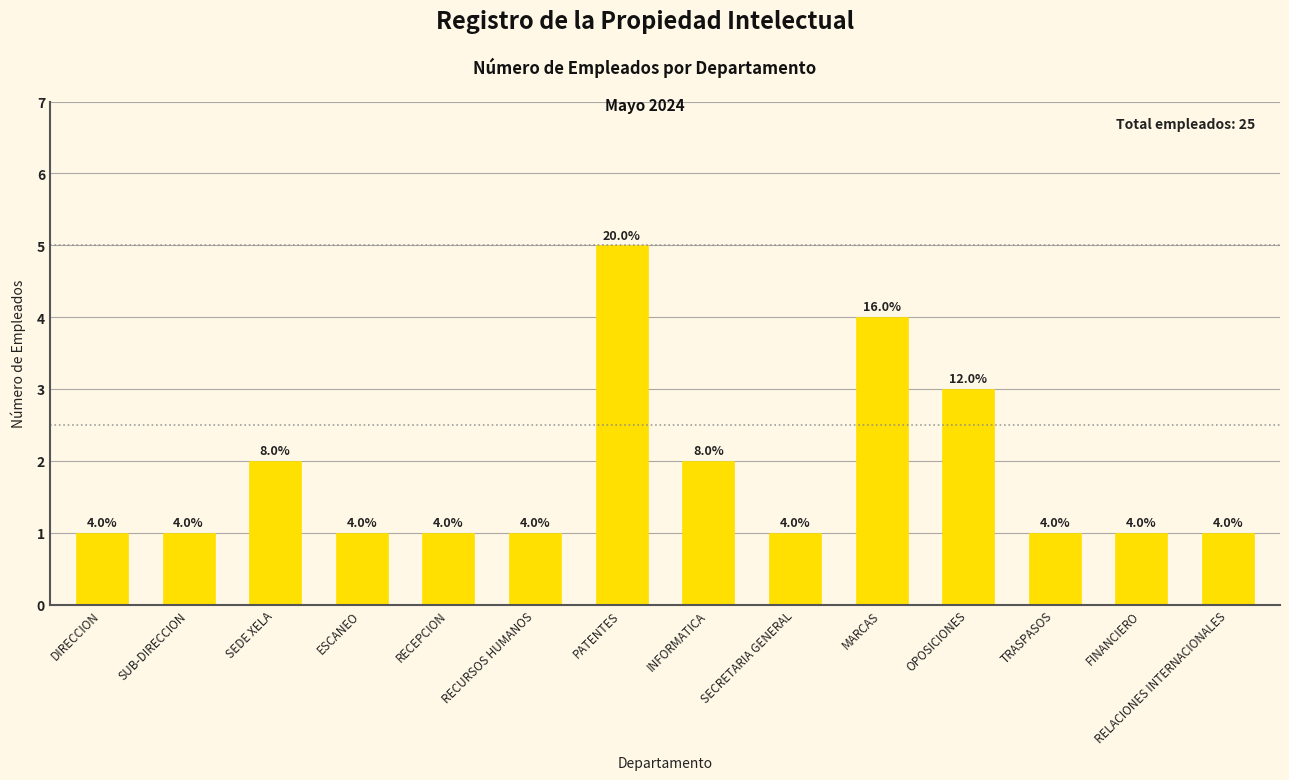

The chart shows a value of 1 at MARCAS. True or false?

False